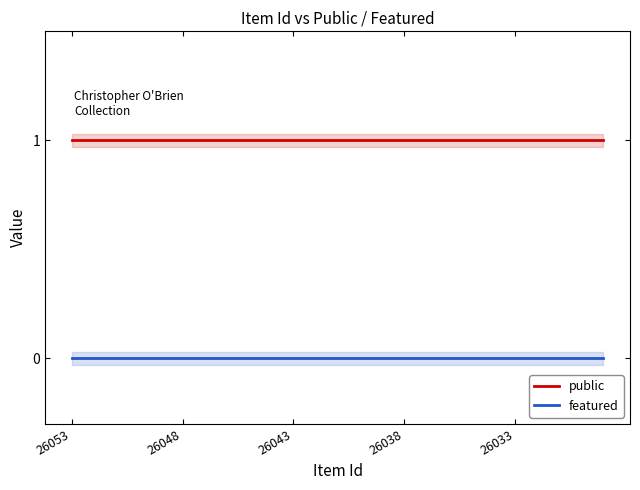

What are all the series names shown in the legend?

public, featured